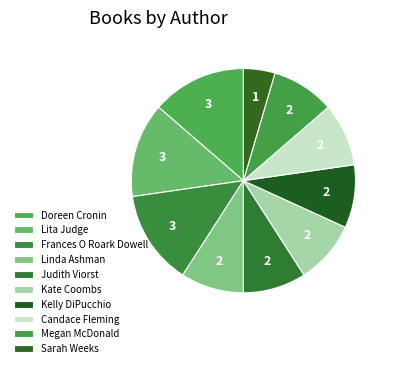

Combined, what portion of the pie is Doreen Cronin and Linda Ashman?

22.7%